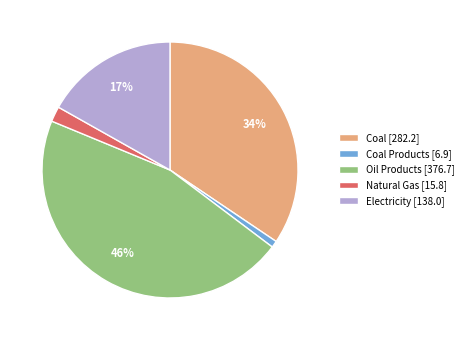

Is it true that Coal [282.2] is 42% of the pie?

False